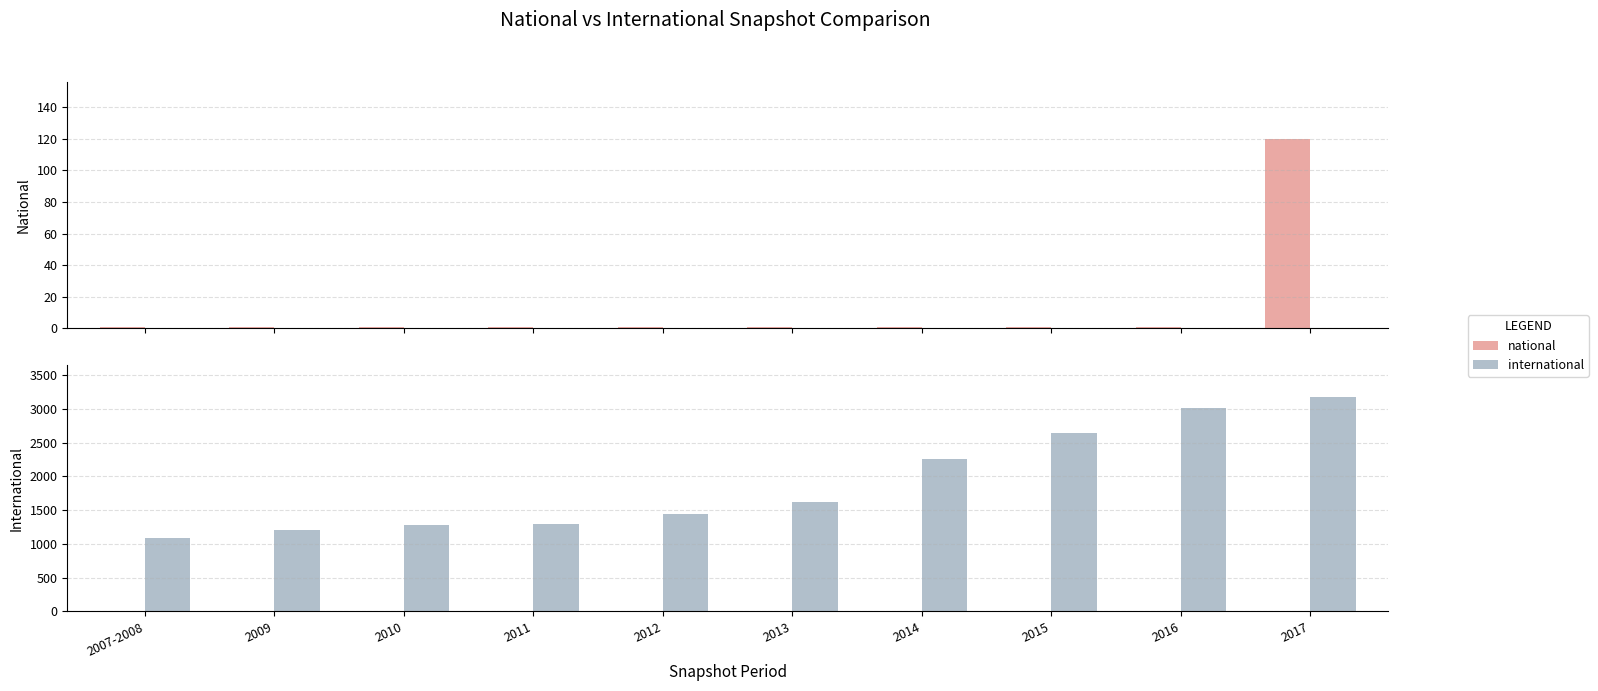

Between 2011 and 2015, which is larger?

2011